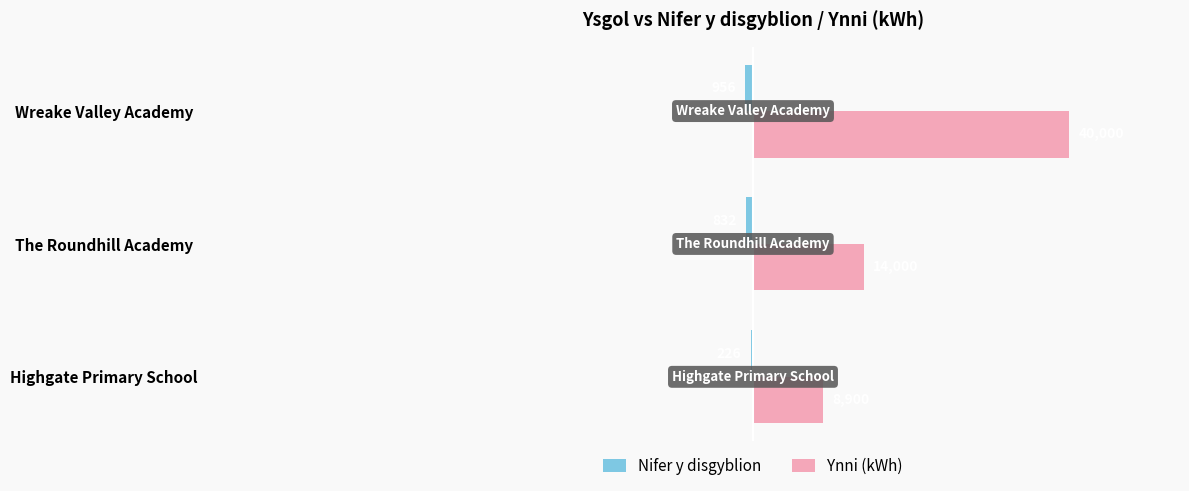

Read the Ynni (kWh) value at Wreake Valley Academy, to the nearest 50.

40000